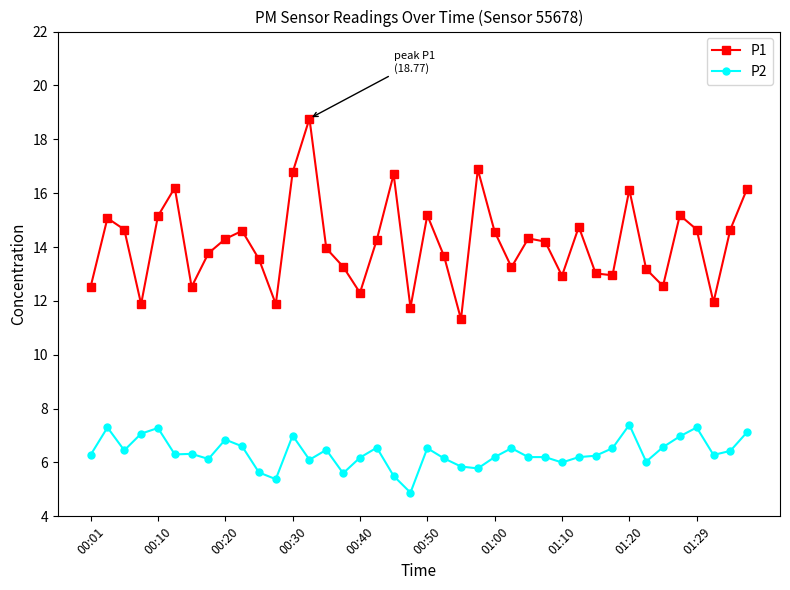

List the series in order of their overall mean, lowest first.

P2, P1